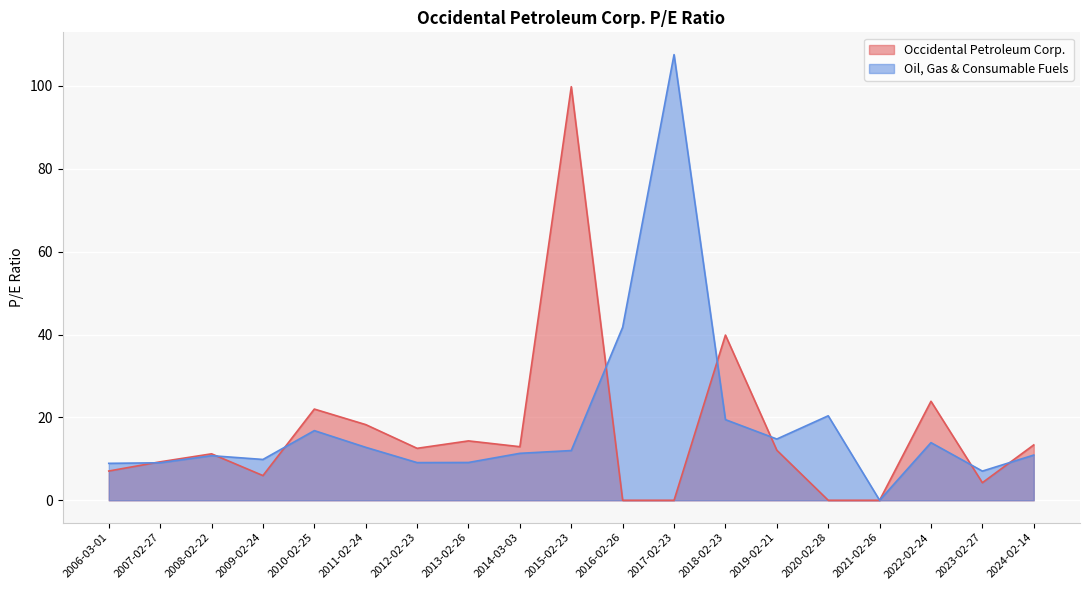

List the labels in order of Occidental Petroleum Corp. value, smallest first.

2021-02-26, 2020-02-28, 2017-02-23, 2016-02-26, 2023-02-27, 2009-02-24, 2006-03-01, 2007-02-27, 2008-02-22, 2019-02-21, 2012-02-23, 2014-03-03, 2024-02-14, 2013-02-26, 2011-02-24, 2010-02-25, 2022-02-24, 2018-02-23, 2015-02-23